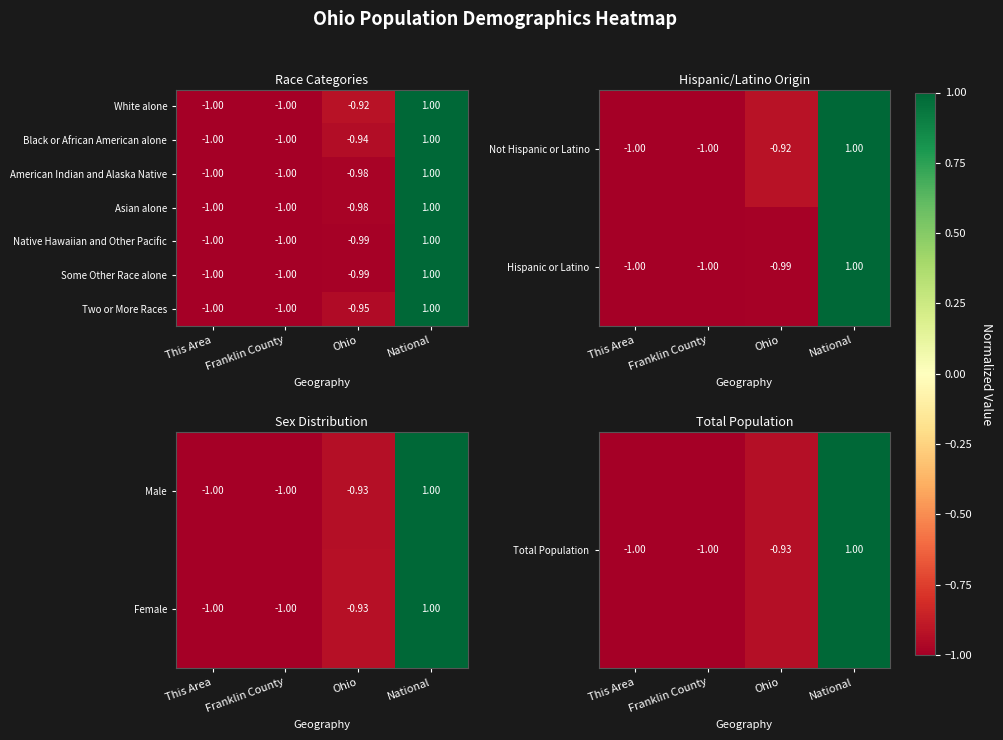

Where is Black or African American alone nearest to the value 0?

Ohio